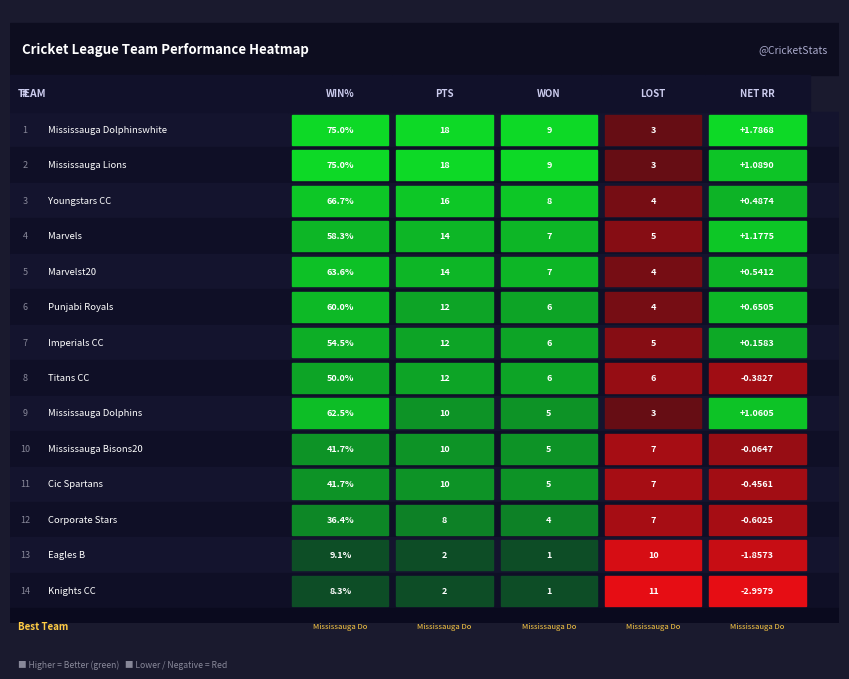

Reading left to right, list all the values displayed in this chart.

Mississauga Dolphinswhite: 0=75.0	1=18.0	2=9.0	3=3.0	4=1.8
Mississauga Lions: 0=75.0	1=18.0	2=9.0	3=3.0	4=1.1
Youngstars CC: 0=66.7	1=16.0	2=8.0	3=4.0	4=0.5
Marvels: 0=58.3	1=14.0	2=7.0	3=5.0	4=1.2
Marvelst20: 0=63.6	1=14.0	2=7.0	3=4.0	4=0.5
Punjabi Royals: 0=60.0	1=12.0	2=6.0	3=4.0	4=0.7
Imperials CC: 0=54.5	1=12.0	2=6.0	3=5.0	4=0.2
Titans CC: 0=50.0	1=12.0	2=6.0	3=6.0	4=-0.4
Mississauga Dolphins: 0=62.5	1=10.0	2=5.0	3=3.0	4=1.1
Mississauga Bisons20: 0=41.7	1=10.0	2=5.0	3=7.0	4=-0.1
Cic Spartans: 0=41.7	1=10.0	2=5.0	3=7.0	4=-0.5
Corporate Stars: 0=36.4	1=8.0	2=4.0	3=7.0	4=-0.6
Eagles B: 0=9.1	1=2.0	2=1.0	3=10.0	4=-1.9
Knights CC: 0=8.3	1=2.0	2=1.0	3=11.0	4=-3.0